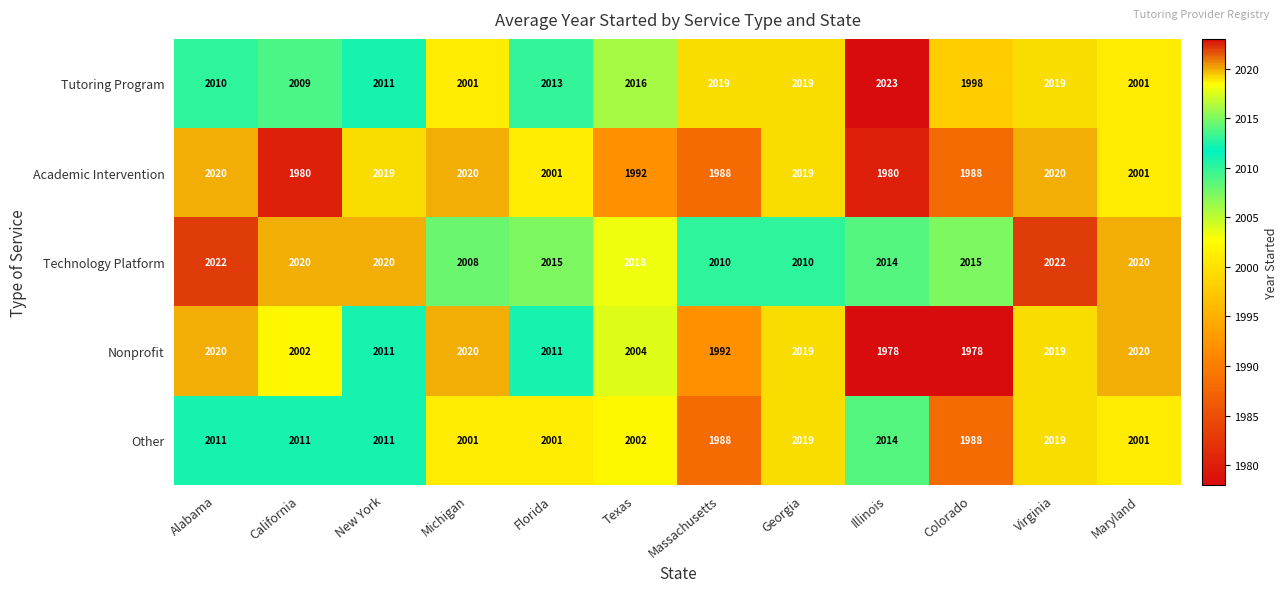

At Texas, list the series in order from smallest to largest.

Academic Intervention, Other, Nonprofit, Tutoring Program, Technology Platform